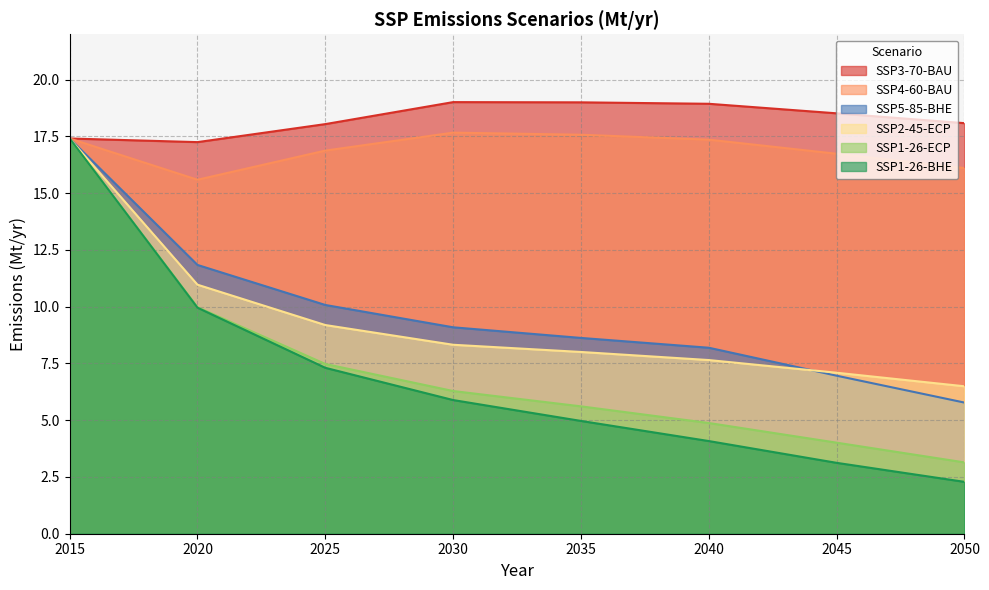

At which category does the chart reach its minimum across all series?

2050